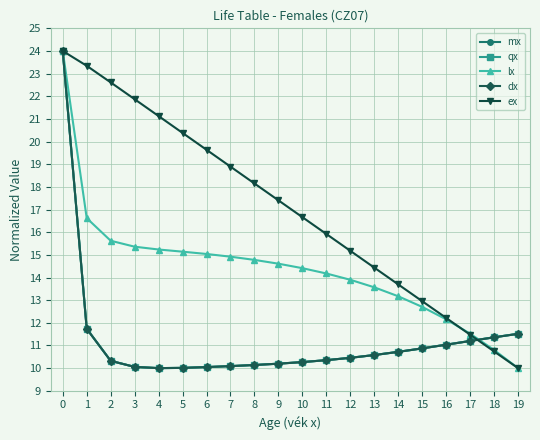

Which series ends up on top after the final intersection of ex and mx?

mx